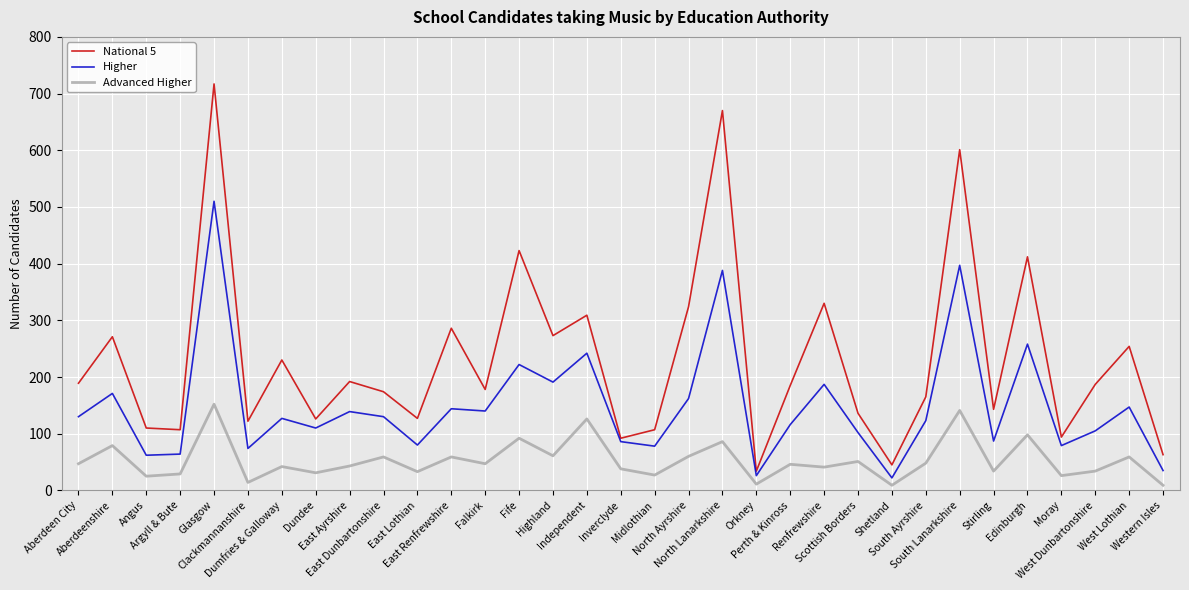

What is the sum of the Advanced Higher values at East Ayrshire and Scottish Borders?

94